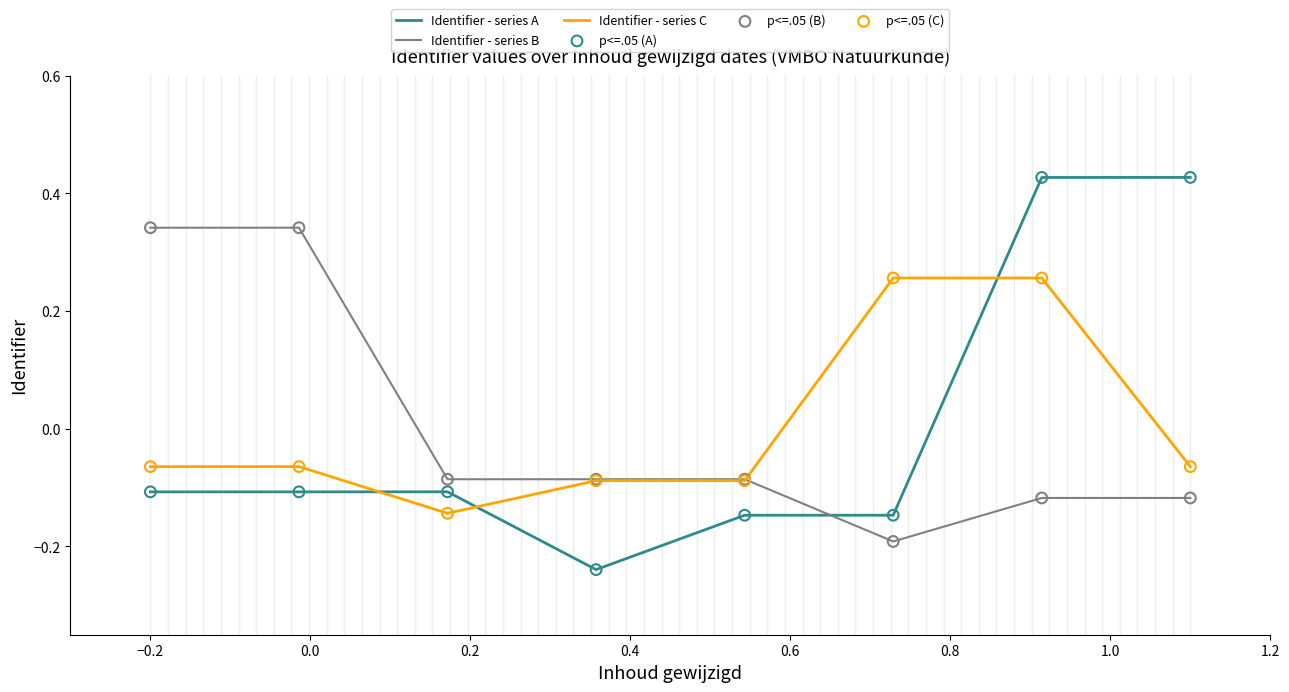

True or false: Identifier - series A and Identifier - series B cross at least once.

True